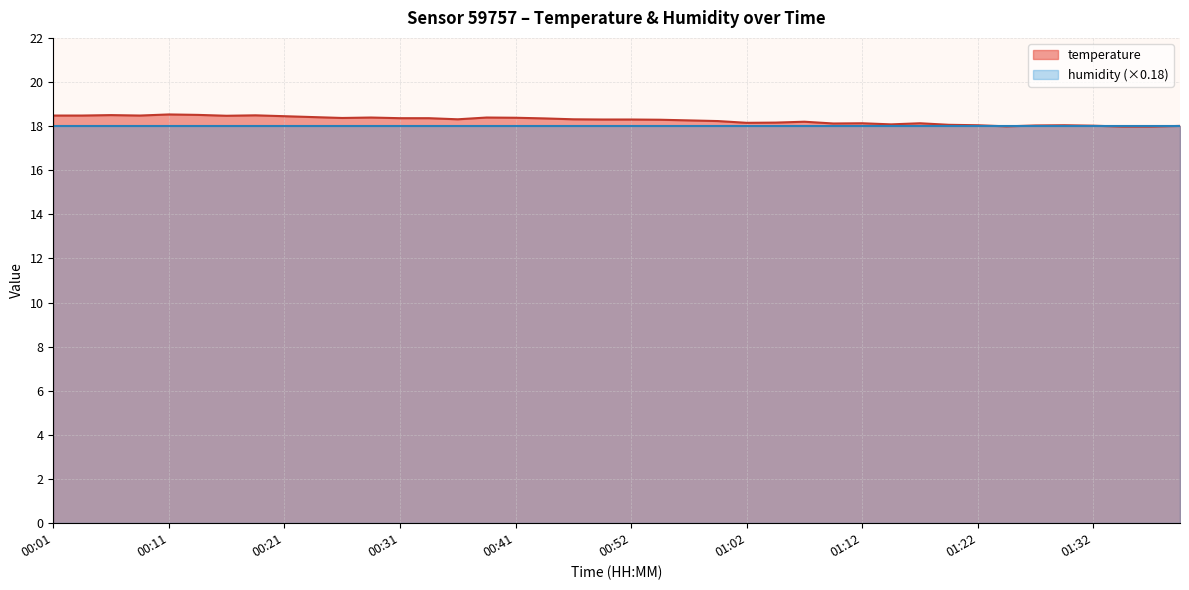

What is the value of the 20th point from the left?

18.3